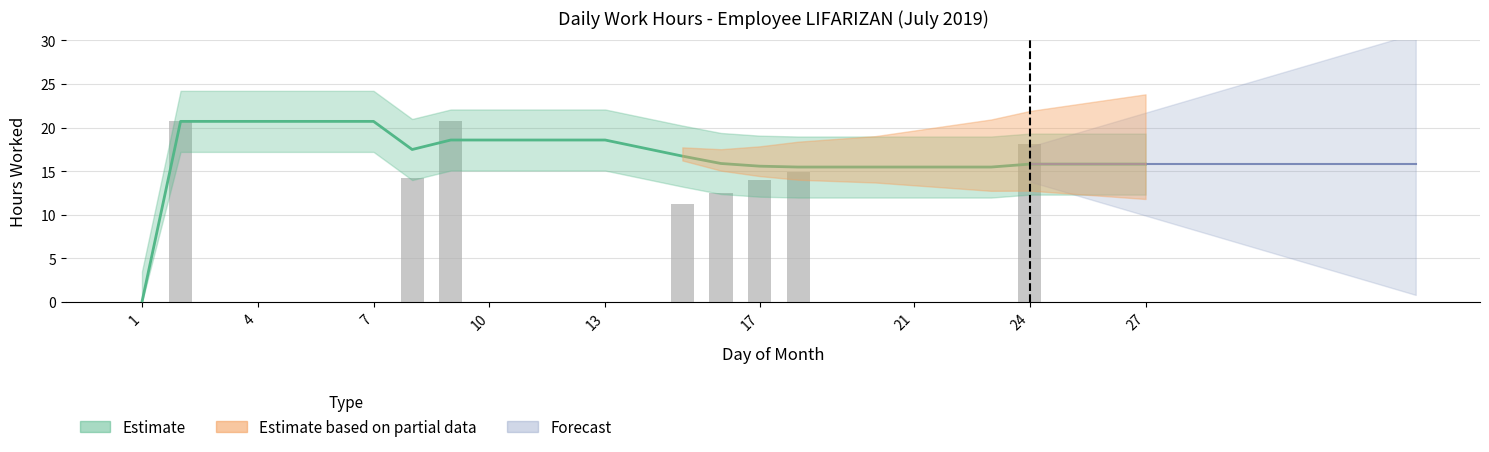

What is the difference between the values at 17 and 5?

14.0